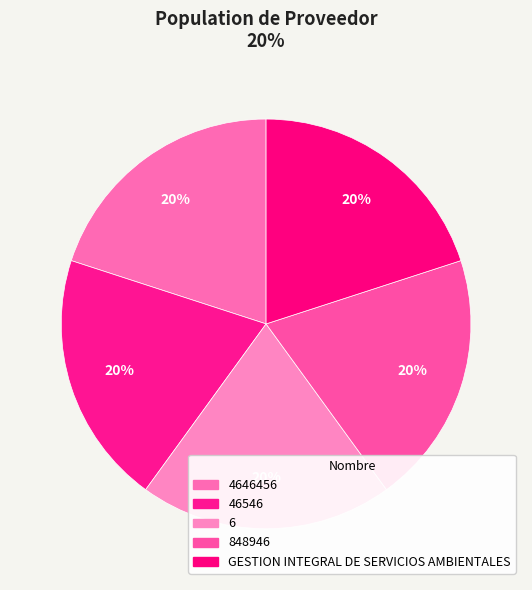

Is there a majority slice in this chart?

No